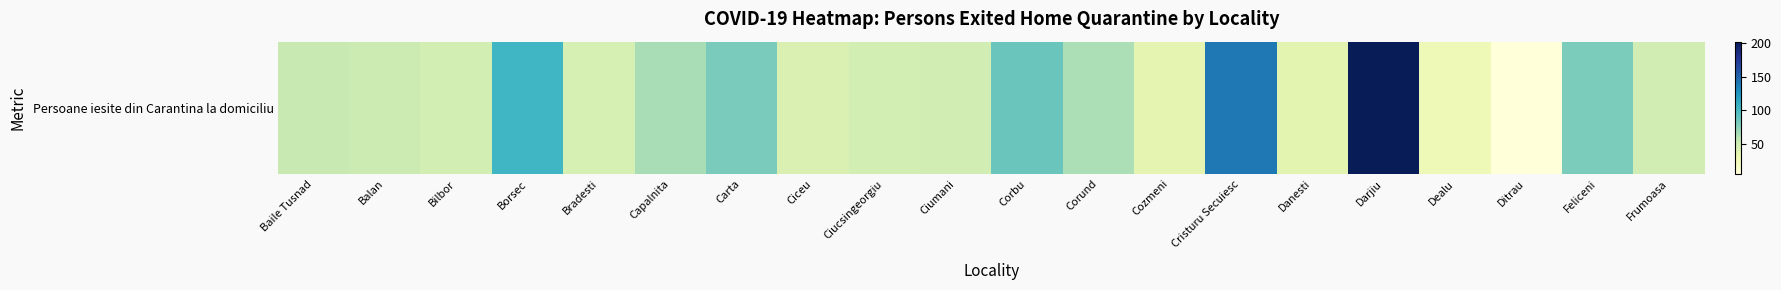

What is the average value?

65